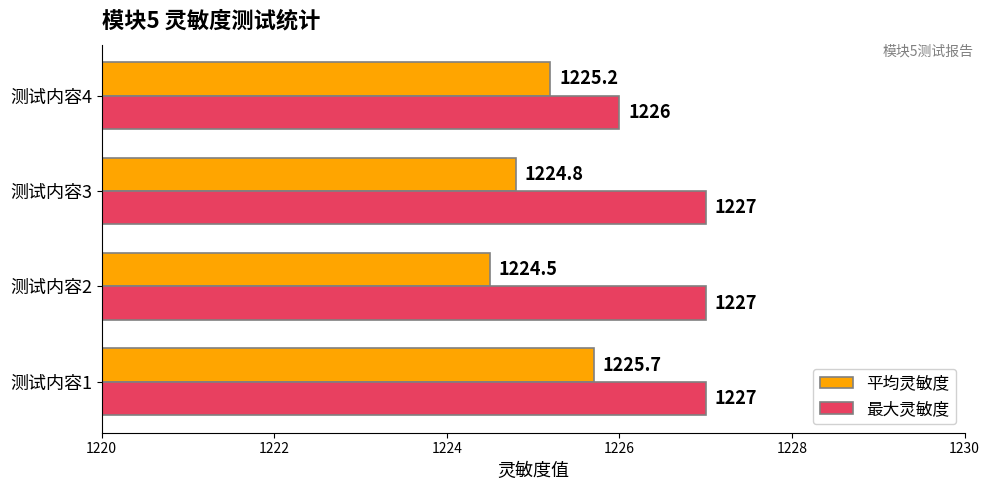

At which label is 平均灵敏度 closest to 1225?

测试内容3